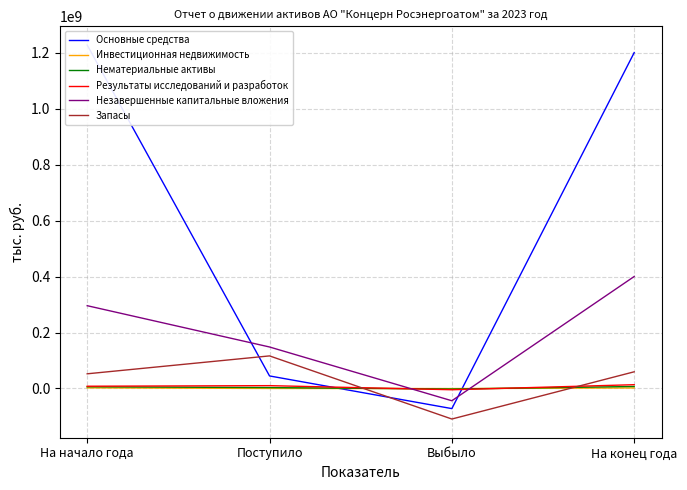

Count the number of data series in this chart.

6